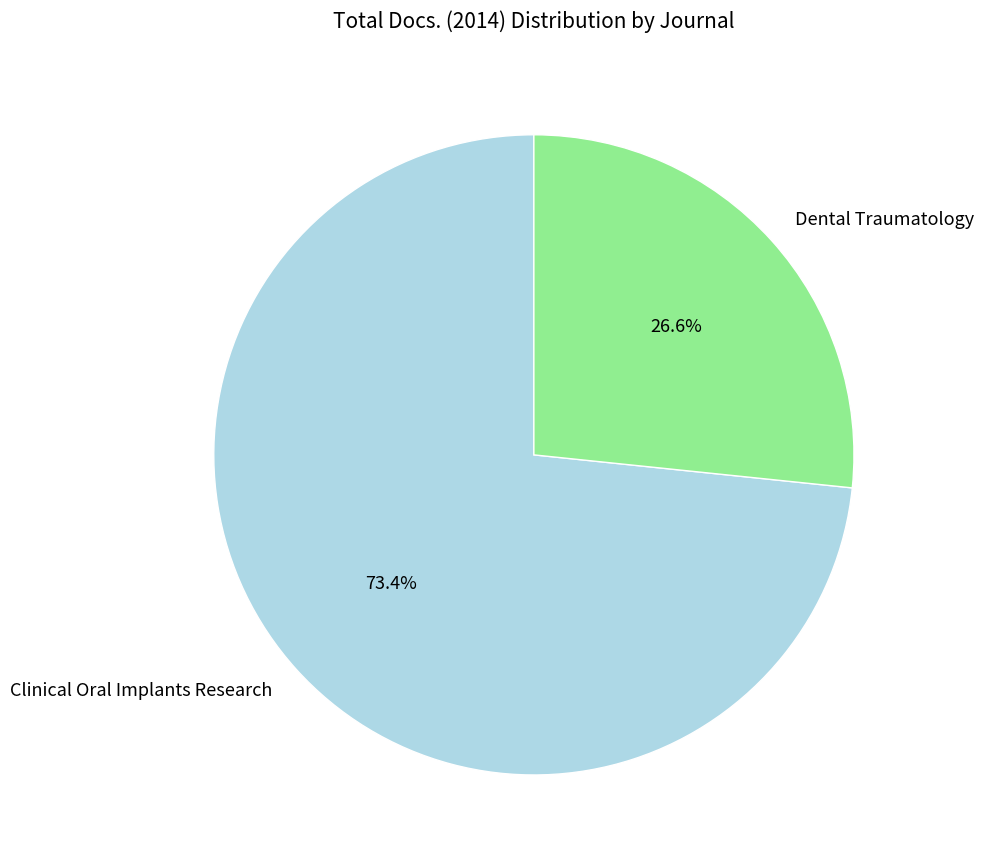

What is the ratio of the value at Clinical Oral Implants Research to the value at Dental Traumatology?

2.8